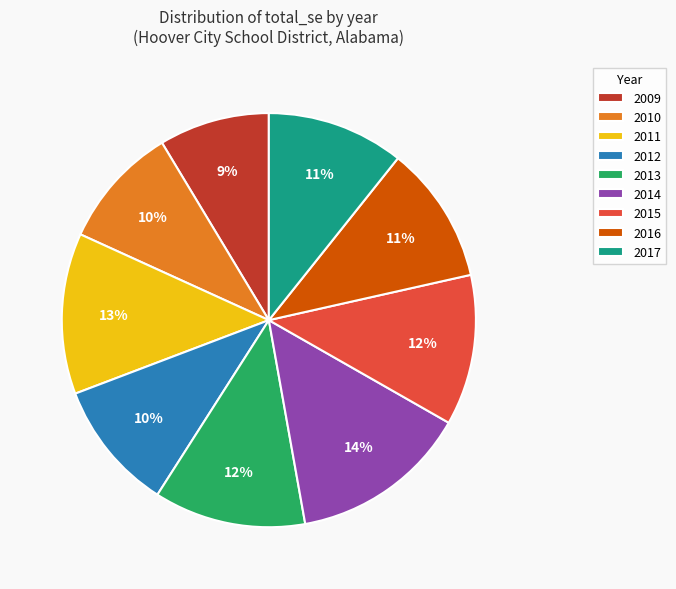

Is the sum of 2015 and 2013 greater than half?

No